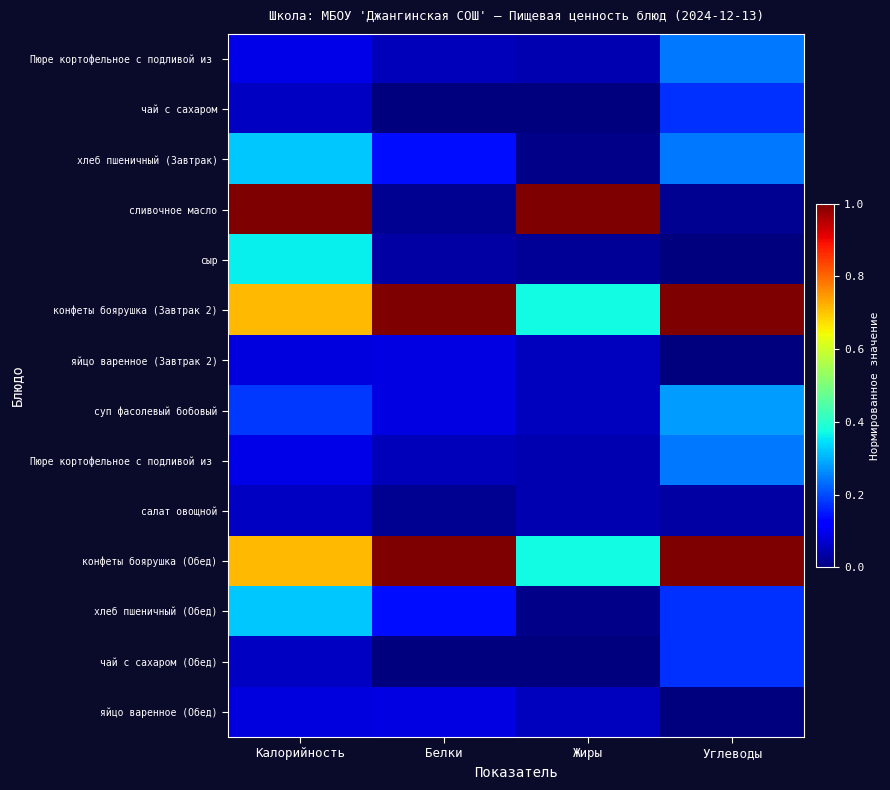

Which label corresponds to the largest value in the chart?

Калорийность